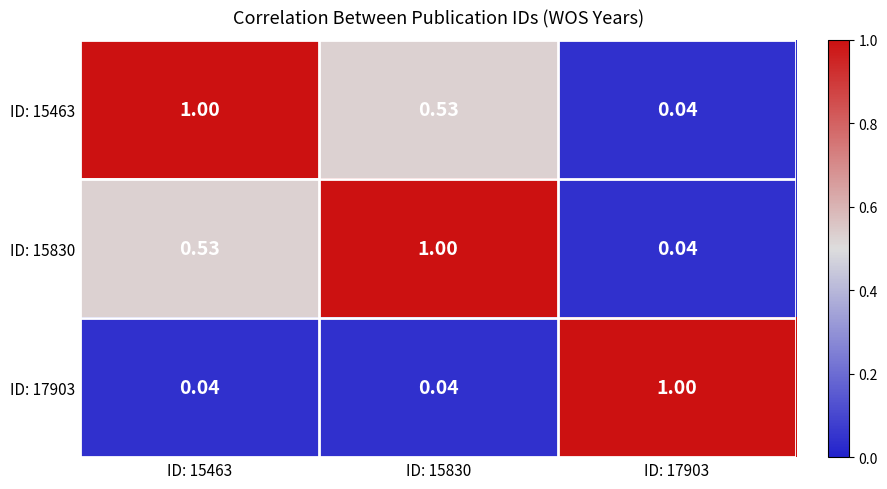

At how many categories does at least one series exceed 0?

3